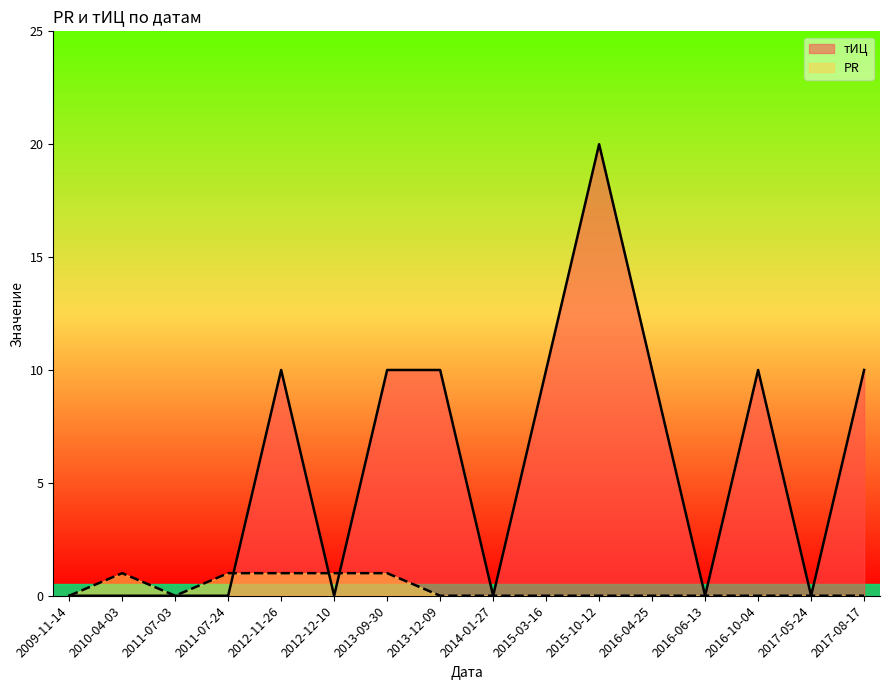

List the labels in order of PR value, largest first.

2010-04-03, 2011-07-24, 2012-11-26, 2012-12-10, 2013-09-30, 2009-11-14, 2011-07-03, 2013-12-09, 2014-01-27, 2015-03-16, 2015-10-12, 2016-04-25, 2016-06-13, 2016-10-04, 2017-05-24, 2017-08-17